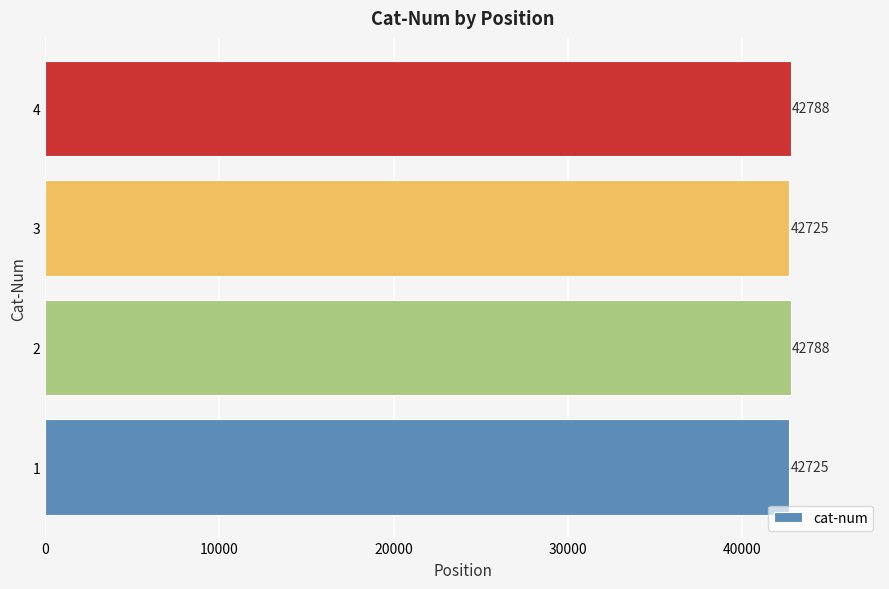

True or false: the data shows 15901 at 1.

False